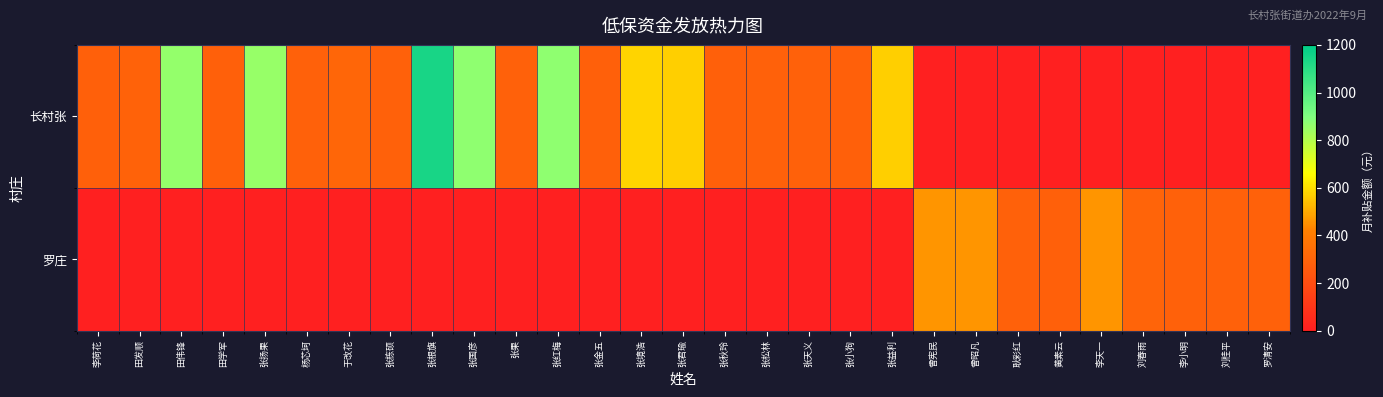

Reading left to right, what are all the values shown in this chart?

长村张: 李荷花=285	田发顺=295	田伟锋=860	田学军=285	张扬果=855	杨芯坷=290	于改花=310	张栋硕=290	张根旗=1140	张国彦=870	张果=290	张红梅=870	张金五=285	张境浩=580	张君瑜=570	张秋玲=285	张松林=290	张天义=290	张小狗=285	张益利=570	曾宪民=0	曾昭凡=0	耿彩红=0	黄素云=0	李天一=0	刘春雨=0	李小明=0	刘桂平=0	罗清安=0
罗庄: 李荷花=0	田发顺=0	田伟锋=0	田学军=0	张扬果=0	杨芯坷=0	于改花=0	张栋硕=0	张根旗=0	张国彦=0	张果=0	张红梅=0	张金五=0	张境浩=0	张君瑜=0	张秋玲=0	张松林=0	张天义=0	张小狗=0	张益利=0	曾宪民=460	曾昭凡=460	耿彩红=290	黄素云=285	李天一=460	刘春雨=300	李小明=290	刘桂平=290	罗清安=290